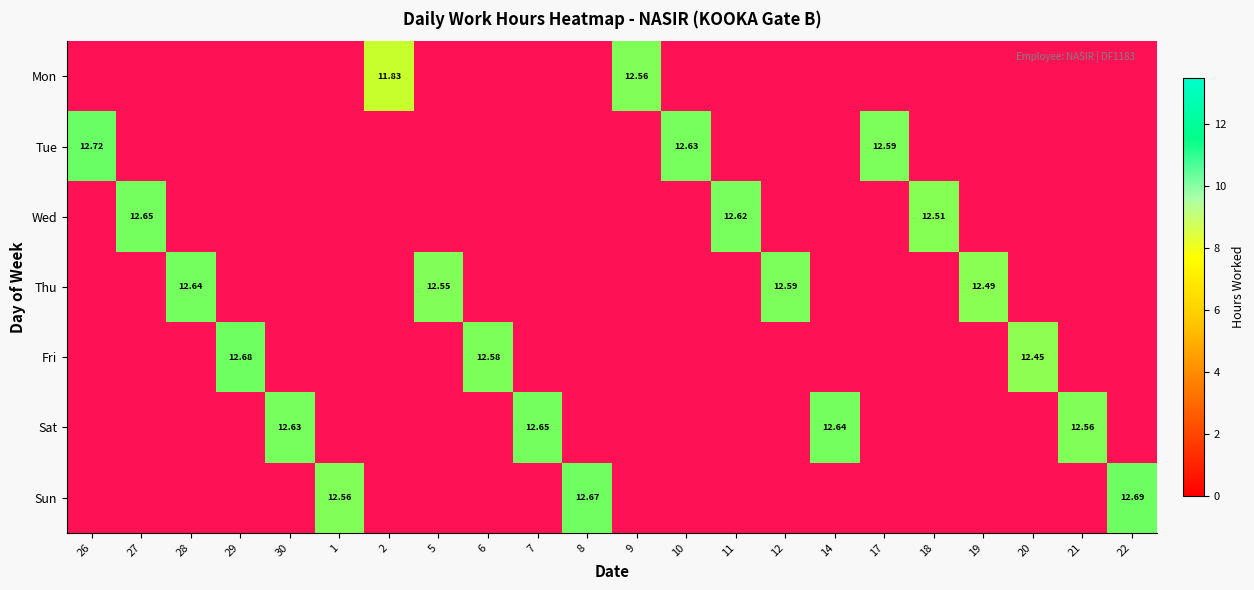

Which label corresponds to the smallest value in the chart?

2